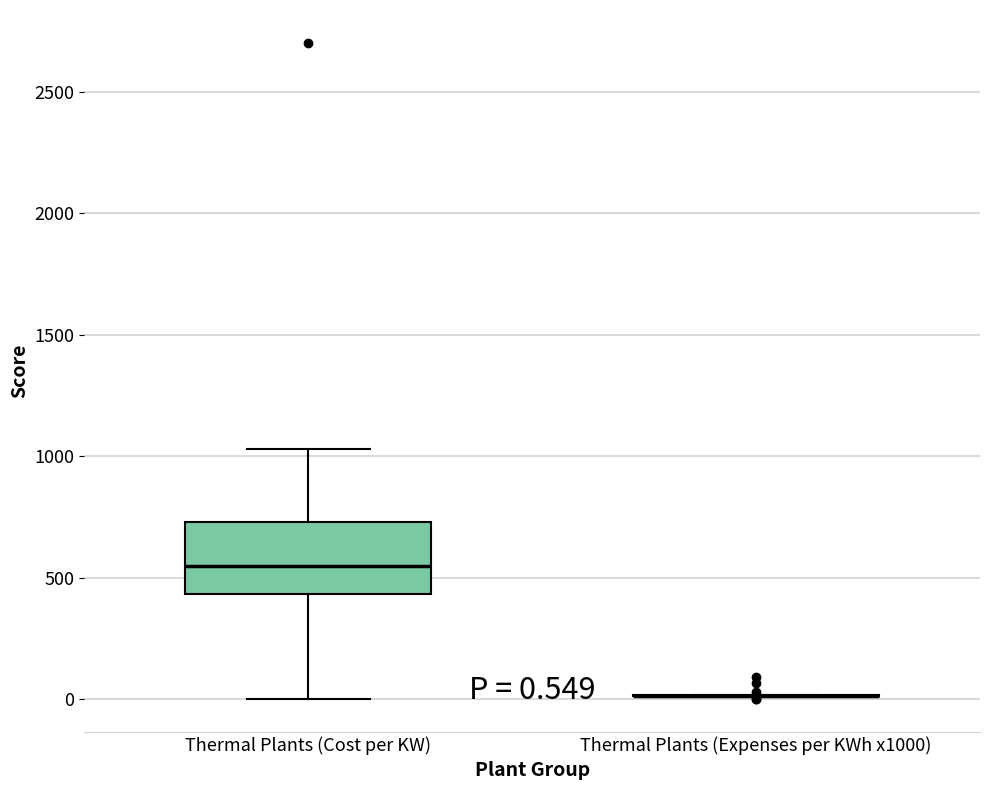

Comparing the boxes themselves (not the whiskers), which one is the tallest?

Thermal Plants (Cost per KW)